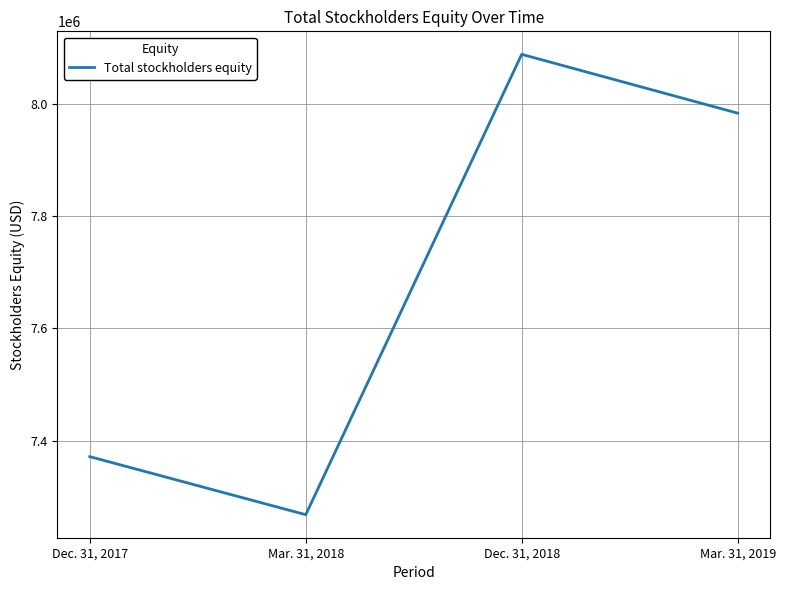

The value at Mar. 31, 2019 is 7983895. True or false?

True